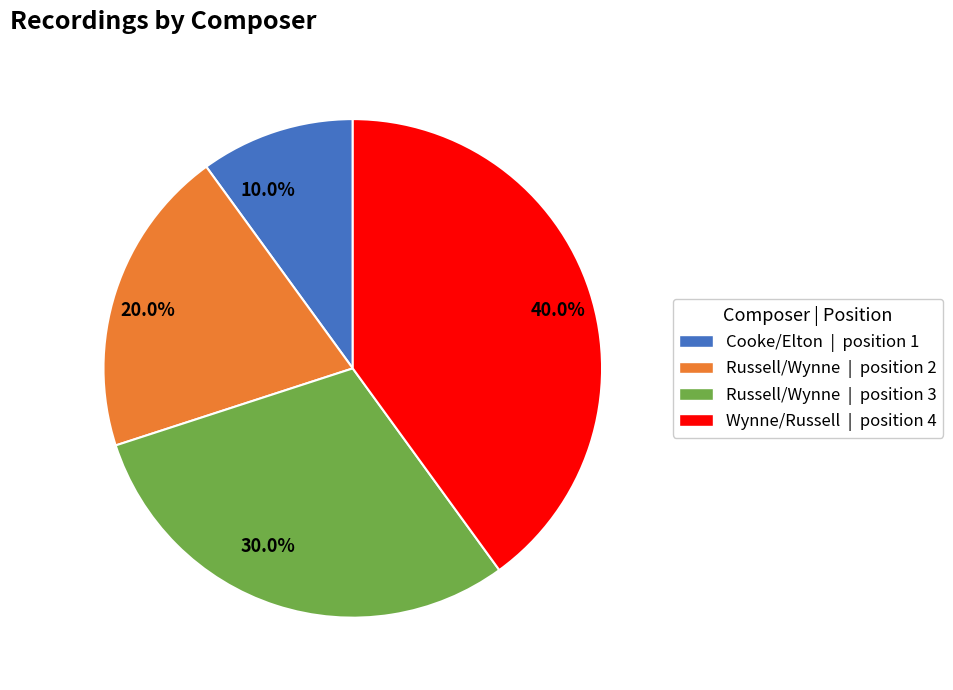

Which has a higher value, 20.0% or 40.0%?

40.0%